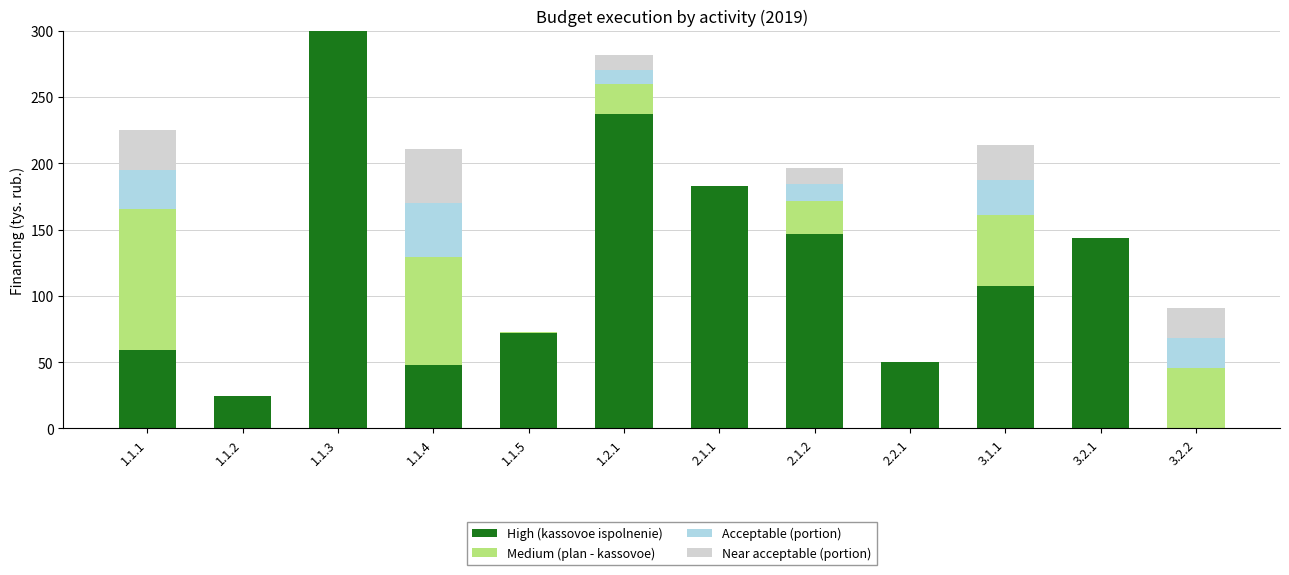

The value of High (kassovoe ispolnenie) at 1.2.1 is 237.2. True or false?

True